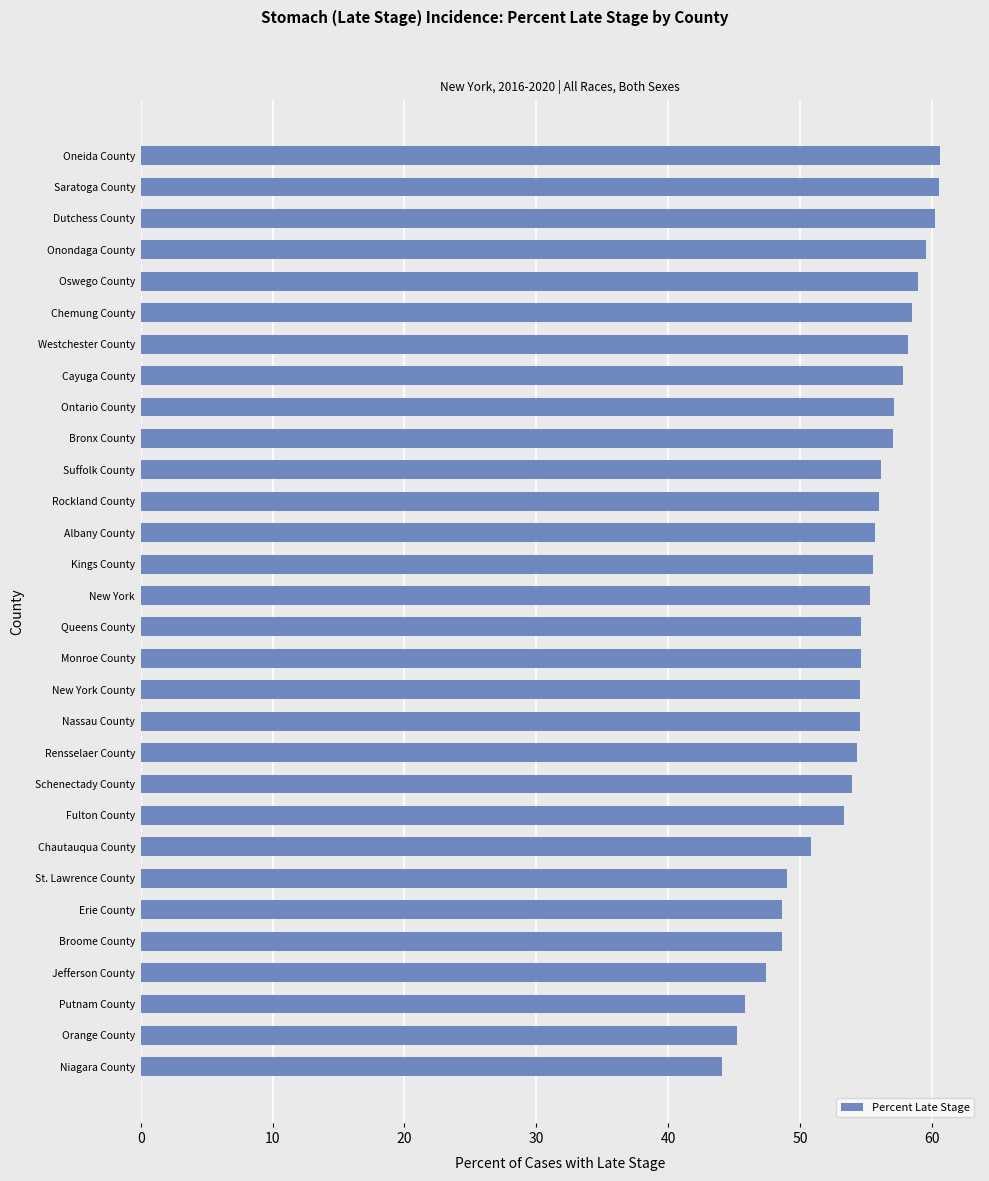

Read the value at Orange County.

45.2